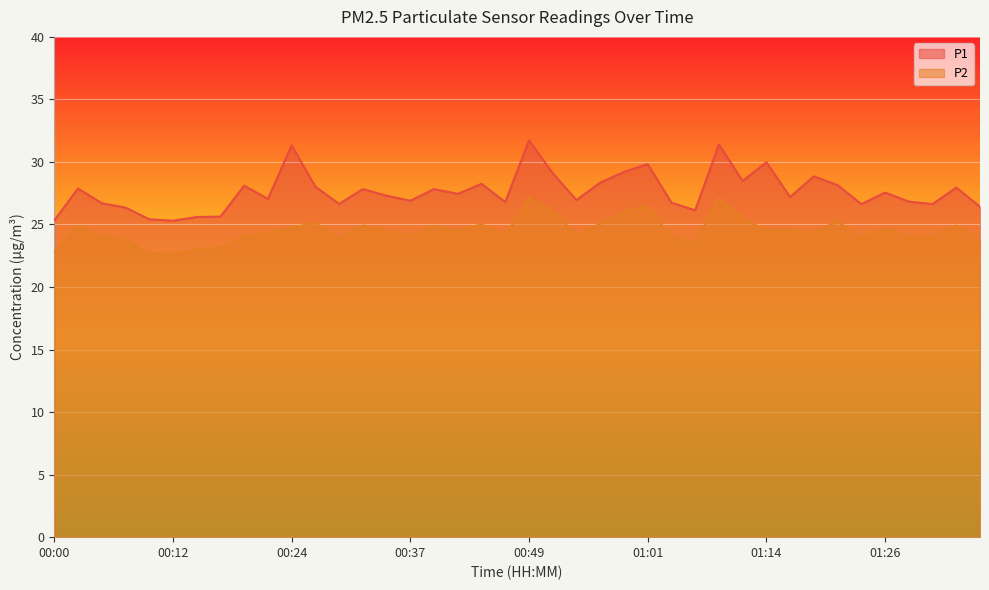

Between 00:27 and 00:37, which series saw the biggest shift?

P1